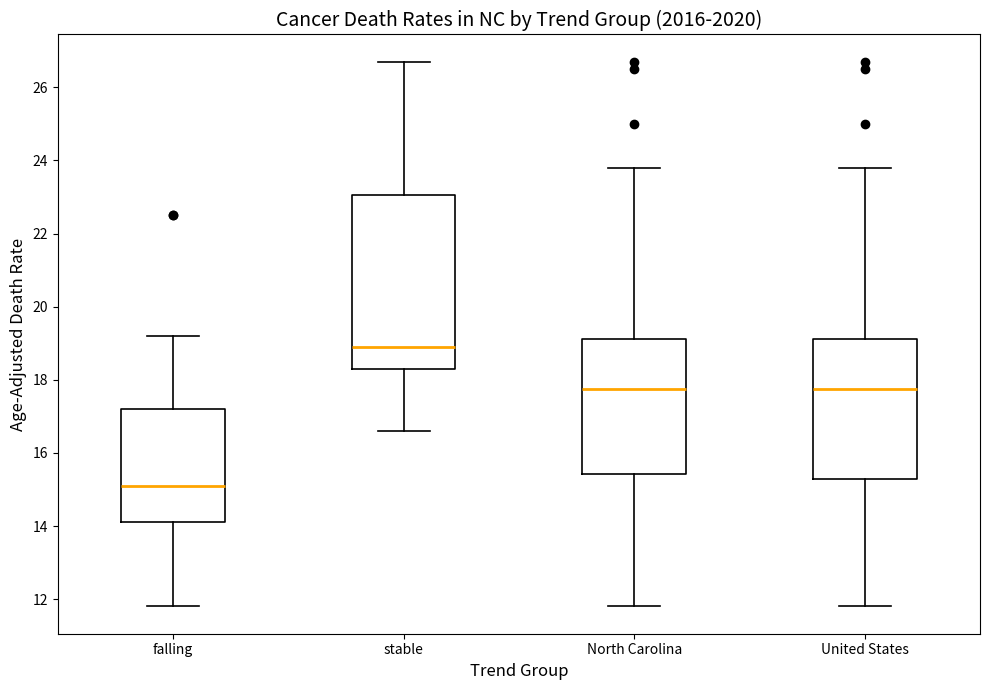

Where does the upper whisker of the box for falling end on the y-axis? The values are not printed on the chart, so give them approximately, as read against the axis.

19.2